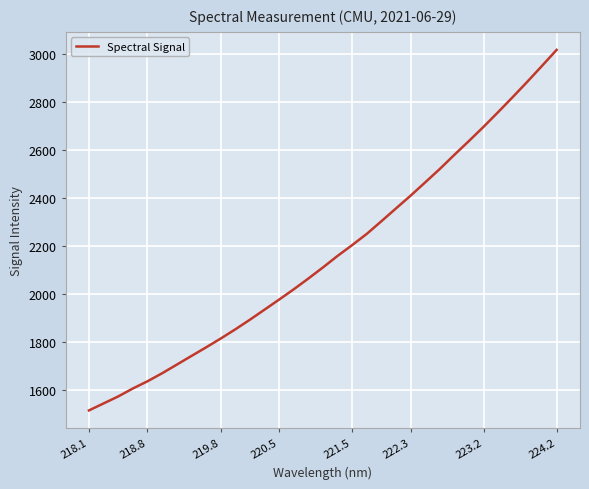

What is the difference between the maximum and minimum values?

1502.1